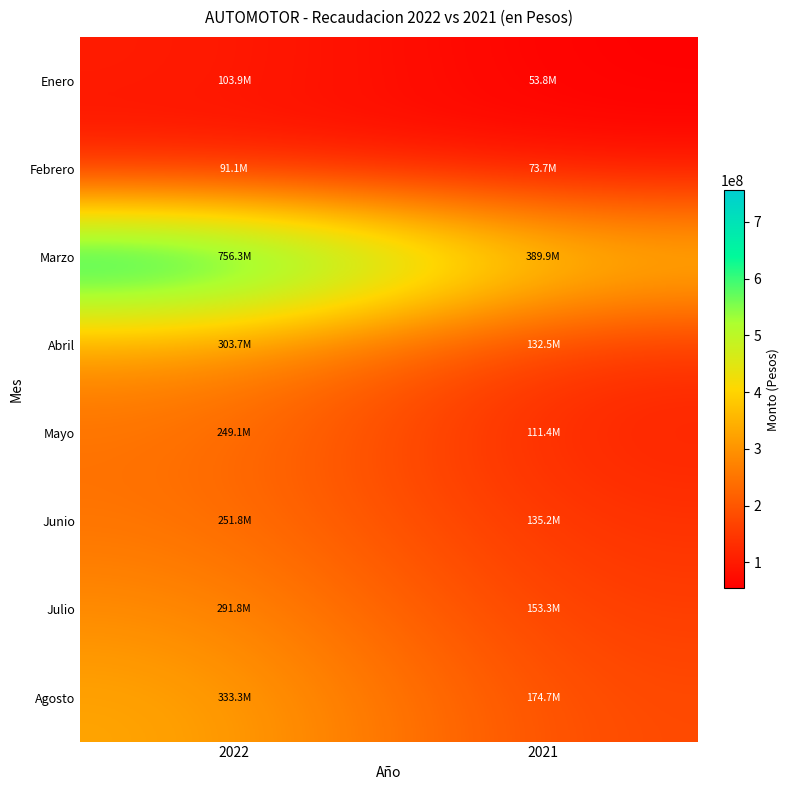

What is the difference between the highest and lowest values at 2022?

665141095.5